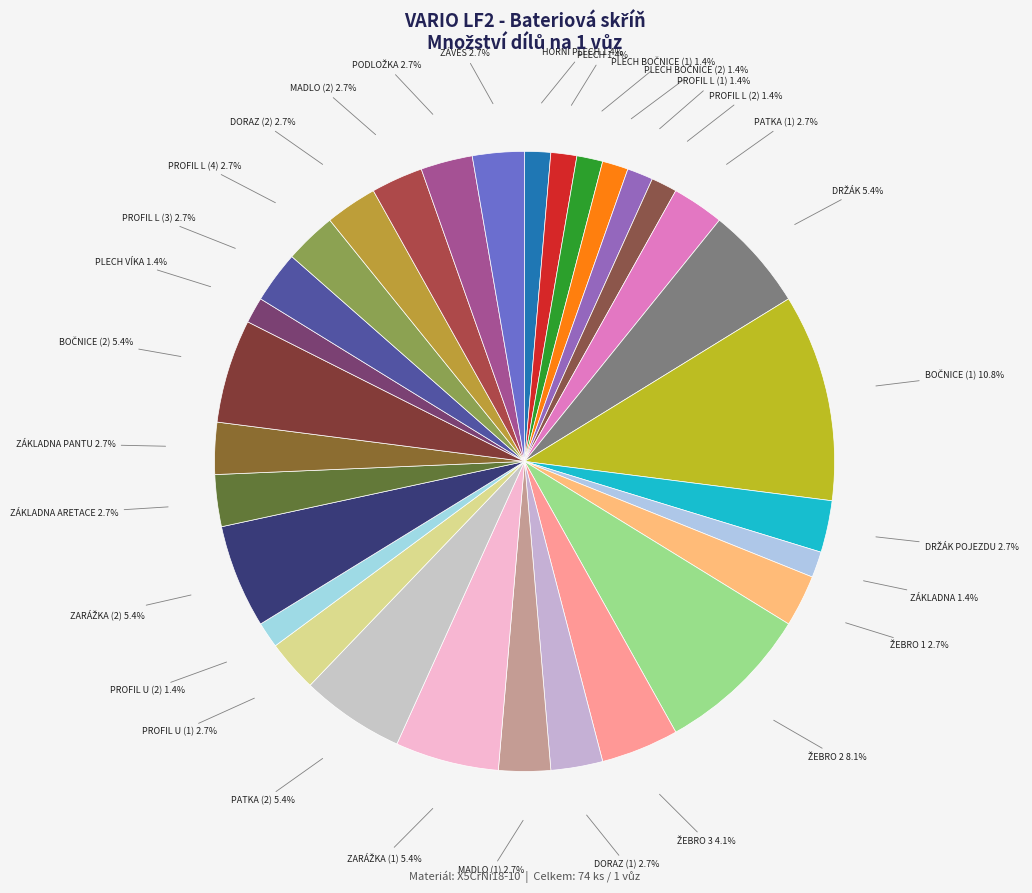

How many slices are in this pie chart?

31